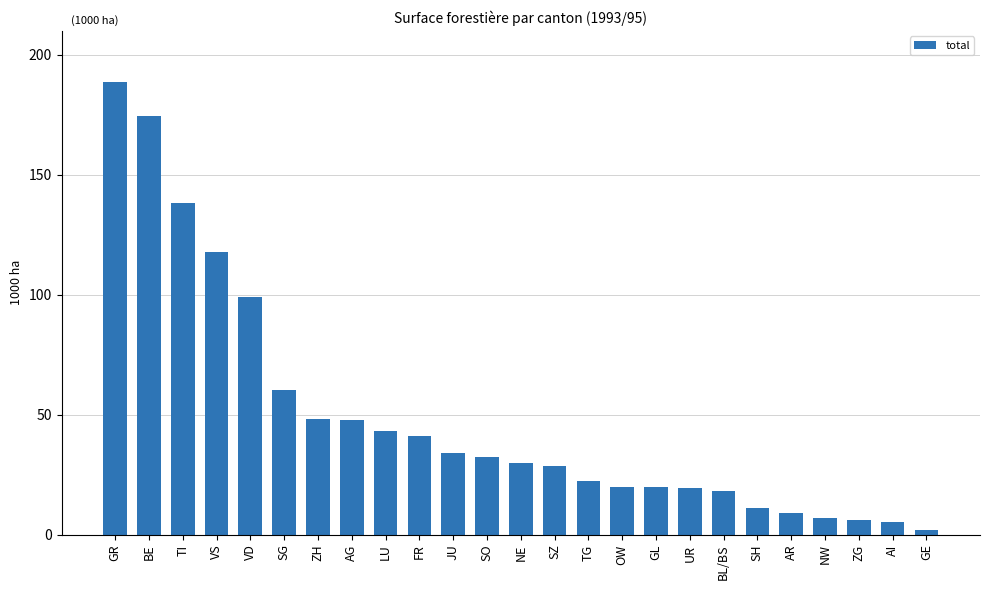

What is the smallest value displayed?

2.0